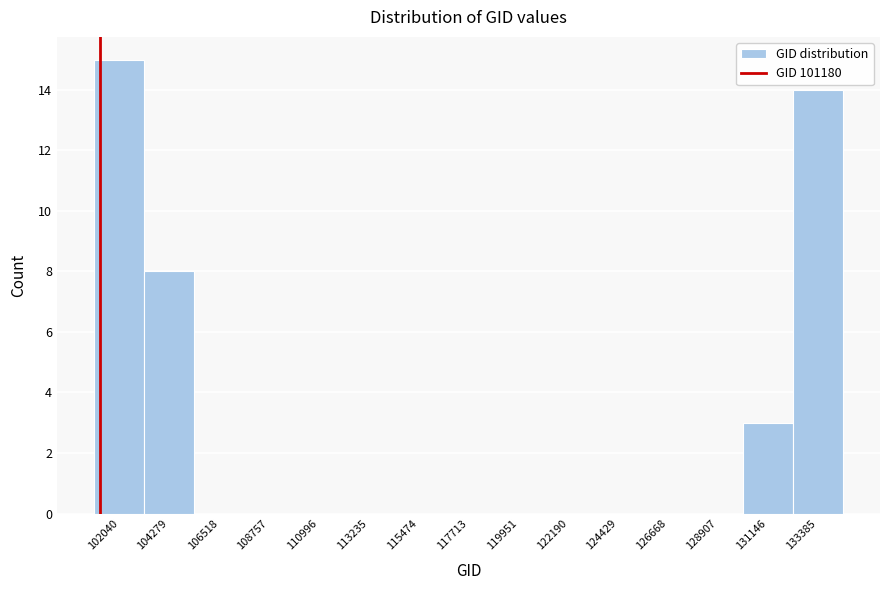

Over which range of the x-axis is the bar tallest?

101000 to 103000